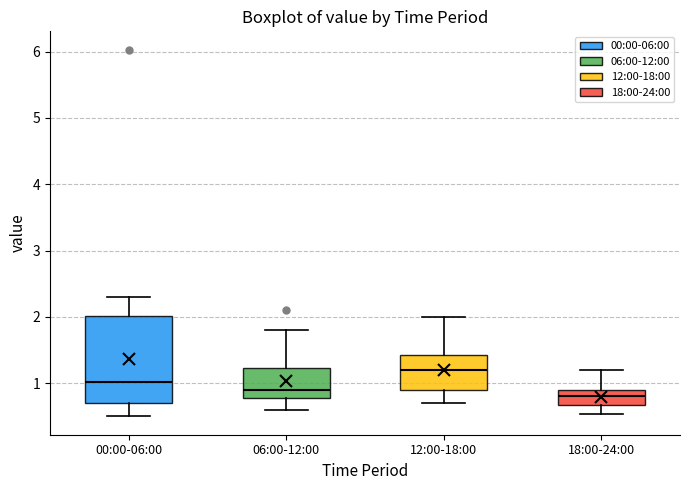

Reading left to right, read every box against the y-axis: the position of its median line, the range the box covers, and the ends of its whiskers. The values are not printed on the chart, so give them approximately, as read against the axis.

00:00-06:00: median 1.0, box 0.7 to 2.0, whiskers 0.5 to 2.3
06:00-12:00: median 0.9, box 0.8 to 1.2, whiskers 0.6 to 1.8
12:00-18:00: median 1.2, box 0.9 to 1.4, whiskers 0.7 to 2.0
18:00-24:00: median 0.8, box 0.7 to 0.9, whiskers 0.5 to 1.2